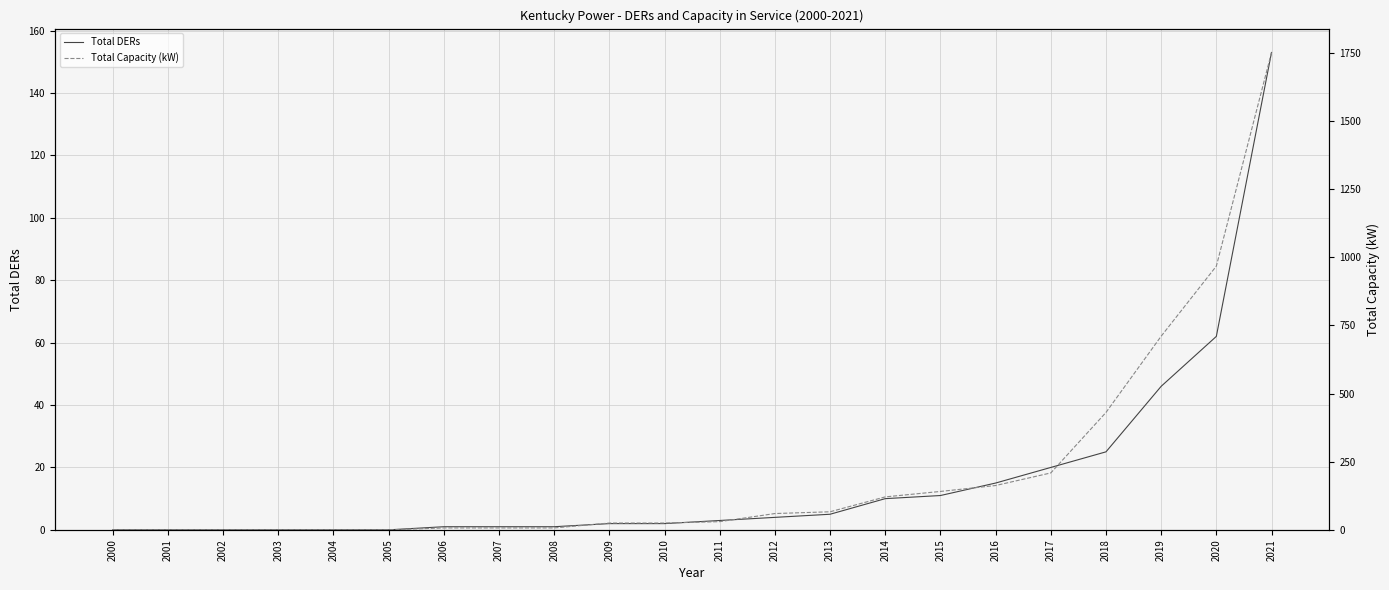

Reading left to right, transcribe all the data shown in this chart.

Total DERs: 0.0	0.0	0.0	0.0	0.0	0.0	1.0	1.0	1.0	2.0	2.0	3.0	4.0	5.0	10.0	11.0	15.0	20.0	25.0	46.0	62.0	153.0
Total Capacity (kW): 0.0	0.0	0.0	0.0	0.0	0.0	7.0	7.0	7.0	25.0	25.0	30.1	59.8	66.3	120.9	140.9	162.6	208.8	430.7	710.4	967.5	1751.4